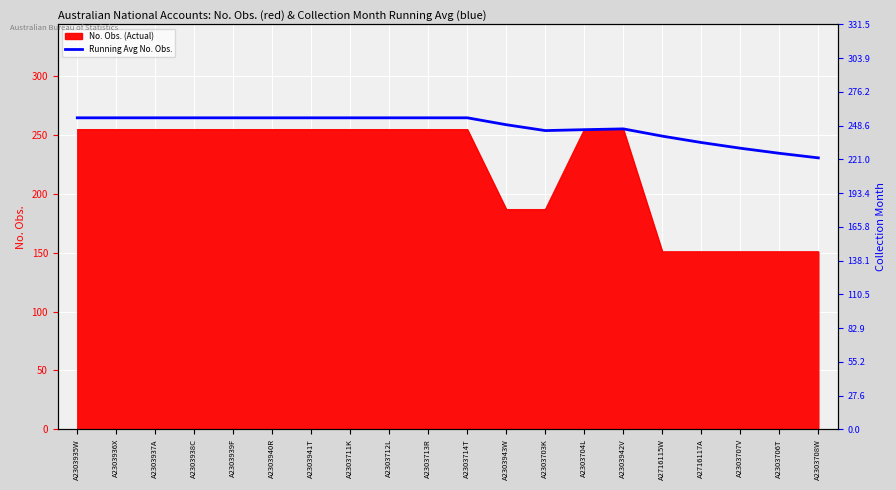

How many points are lower than both their immediate neighbors (excluding endpoints)?

1